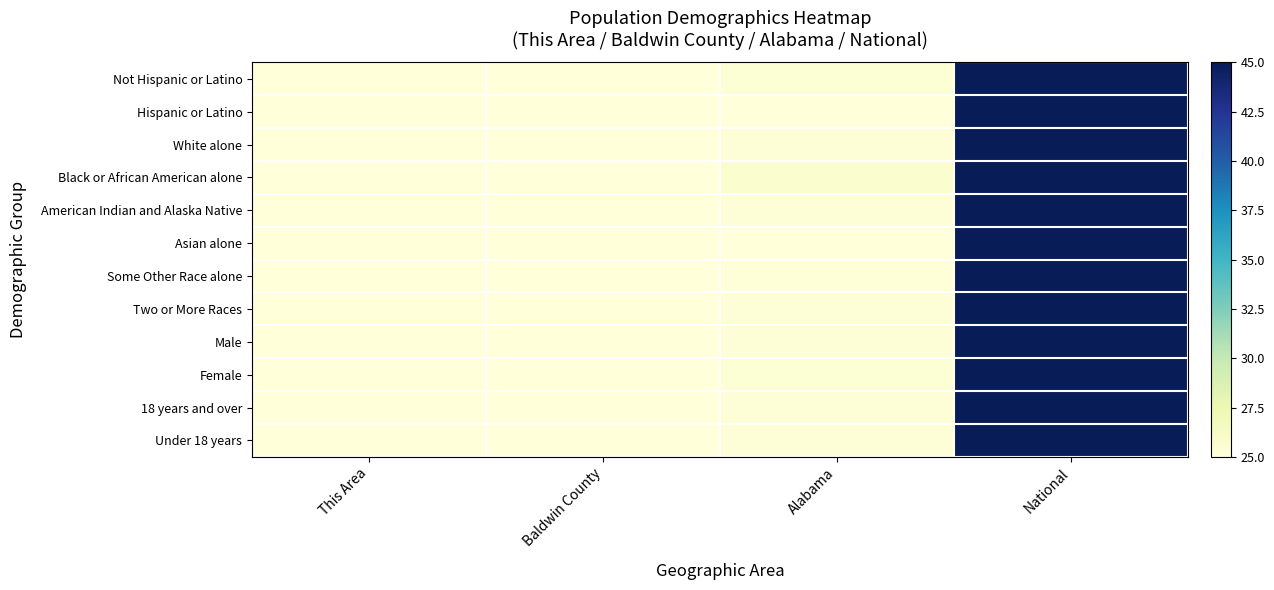

At how many categories does at least one series exceed 26?

1